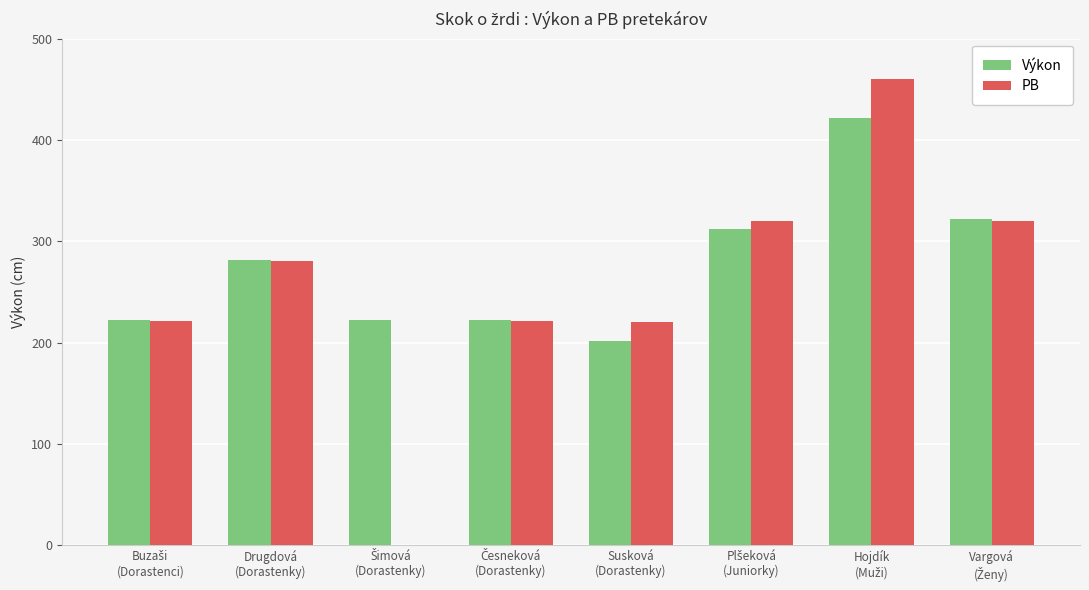

How many series are shown in this chart?

2